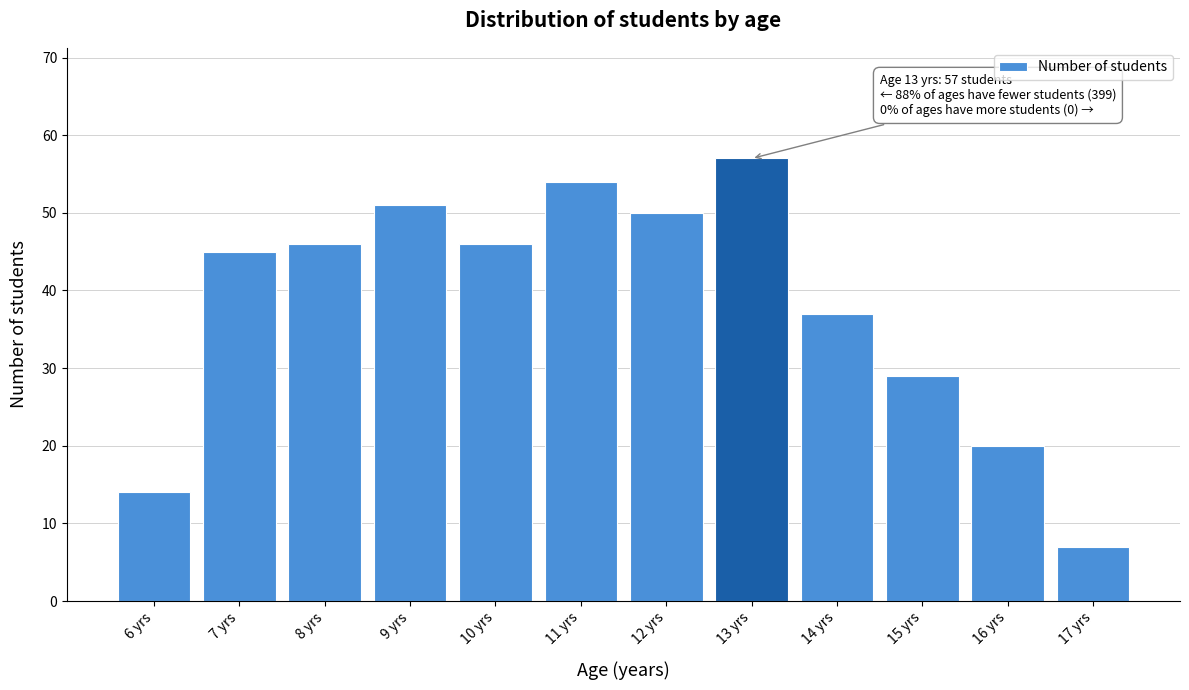

Reading left to right, list all the values displayed in this chart.

14	45	46	51	46	54	50	57	37	29	20	7